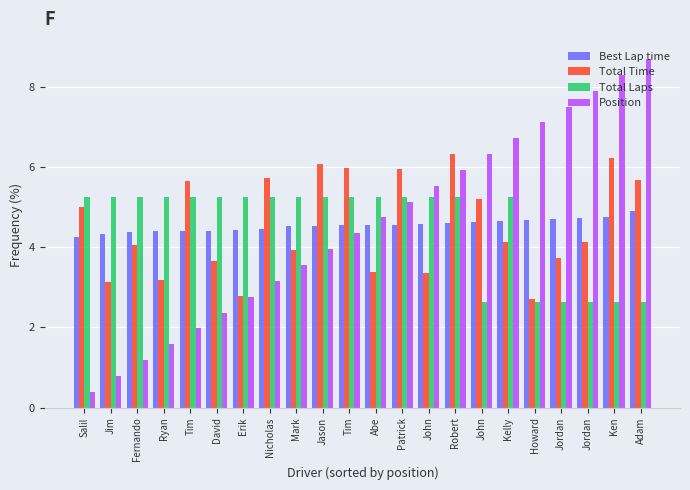

At which category does the chart reach its minimum across all series?

Salil